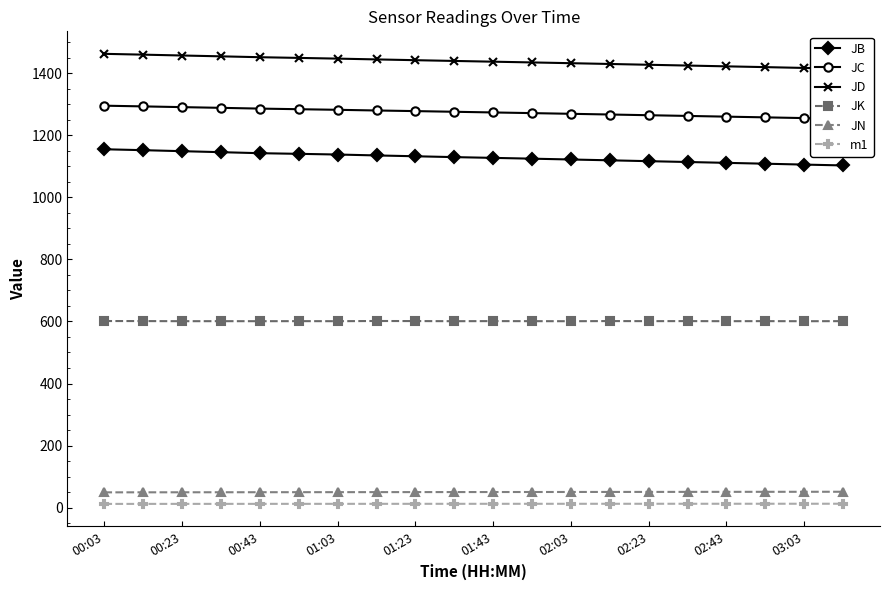

True or false: JN has more than 0 points higher than both neighbors.

False